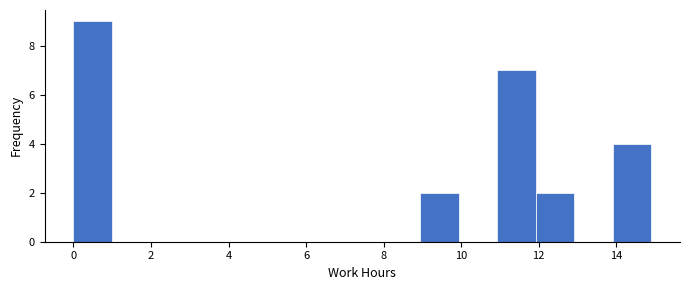

Reading left to right, list every bar in this chart as the range it spans on the x-axis followed by its height. Neither the bar edges nor the heights are printed on the chart, so give them approximately, as read against the axes.

0 to 1: 9
1 to 2: 0
2 to 3: 0
3 to 4: 0
4 to 5: 0
5 to 6: 0
6 to 7: 0
7 to 8: 0
8 to 9: 0
9 to 10: 2
10 to 11: 0
11 to 12: 7
12 to 13: 2
13 to 14: 0
14 to 15: 4